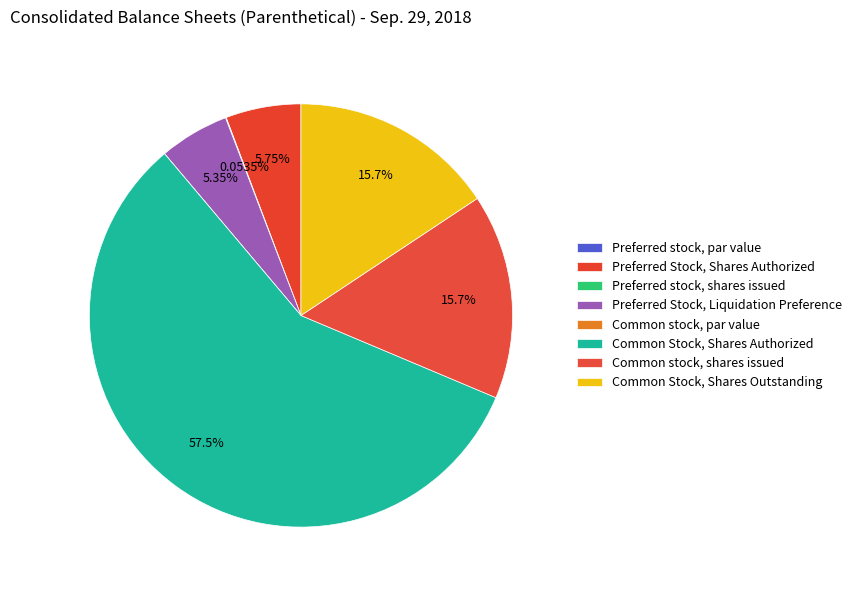

Rank the categories by value from lowest to highest.

Preferred stock, par value, Common stock, par value, Preferred stock, shares issued, Preferred Stock, Liquidation Preference, Preferred Stock, Shares Authorized, Common stock, shares issued, Common Stock, Shares Outstanding, Common Stock, Shares Authorized